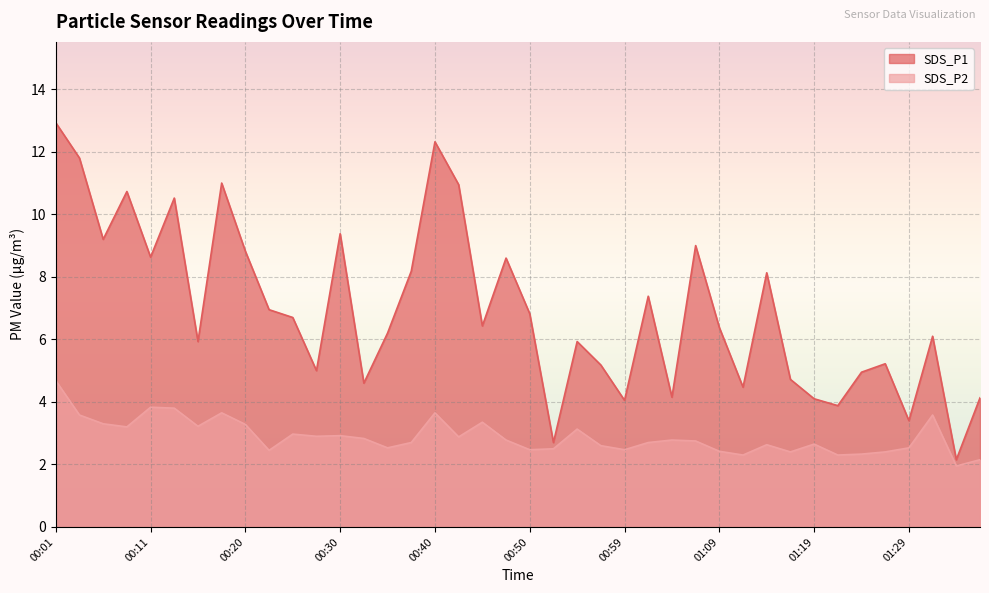

What value does the SDS_P2 series have at 00:25?

3.0